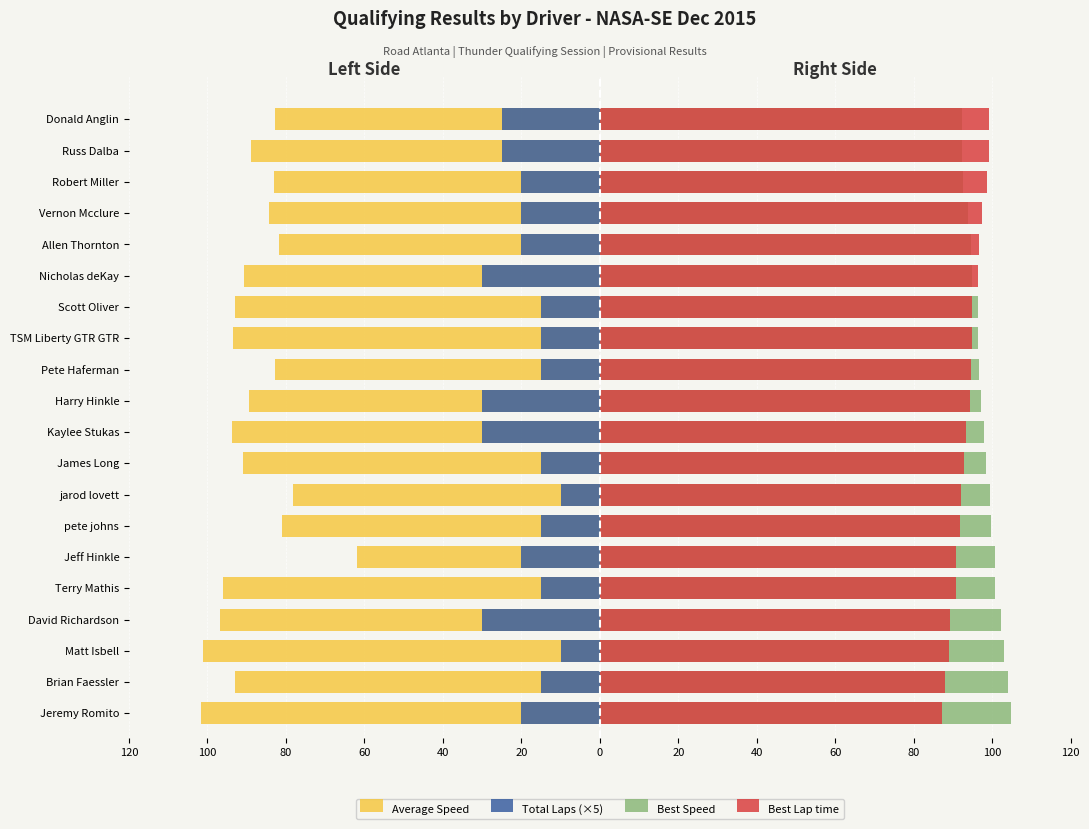

What is the greatest value displayed?

104.7